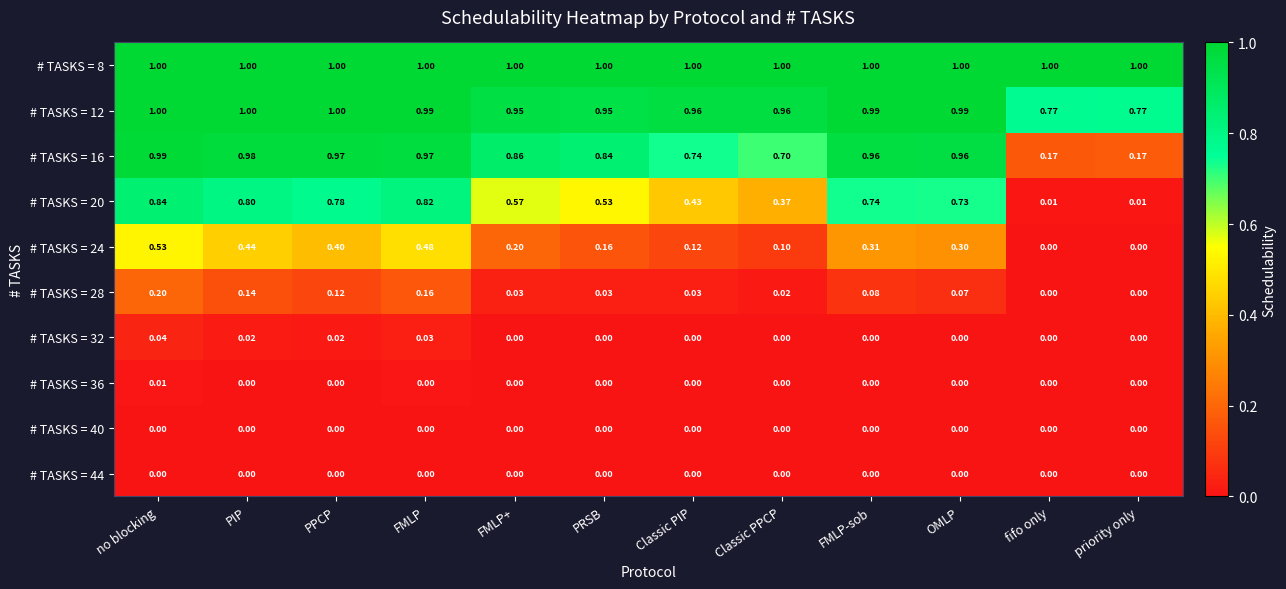

Is the value of # TASKS = 36 at Classic PPCP greater than the value of # TASKS = 20 at no blocking?

No